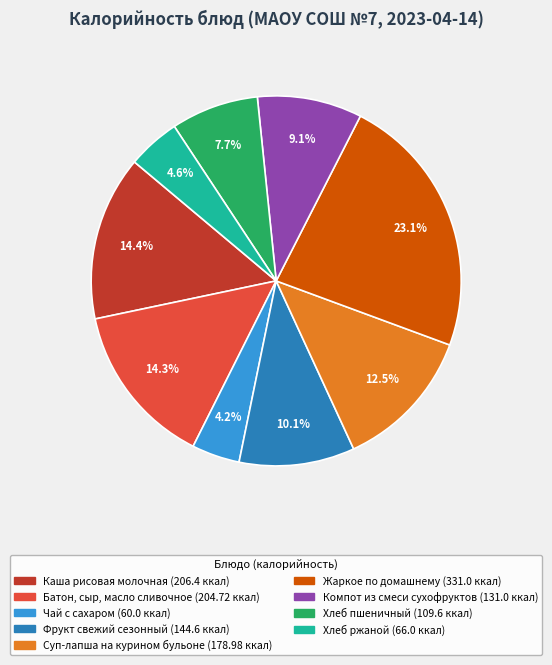

Which slice is the largest?

Жаркое по домашнему